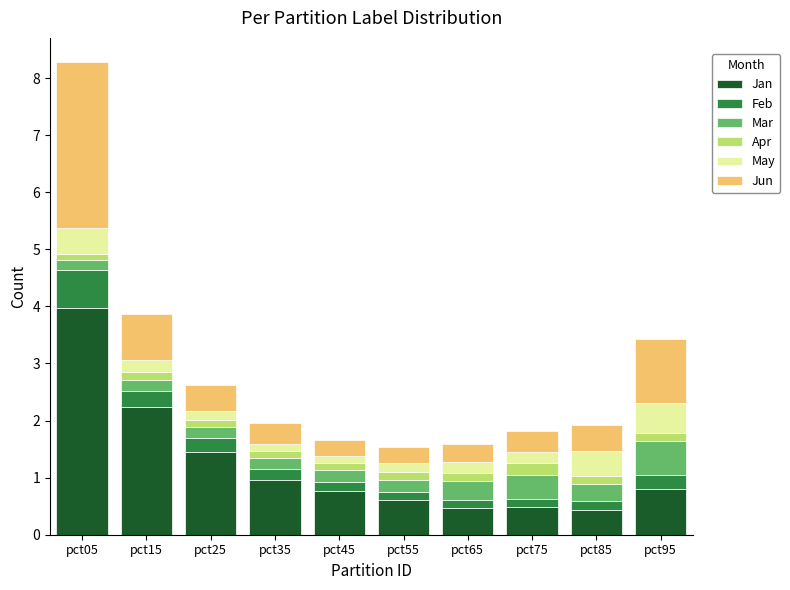

Which category has the highest value in the Jan series?

pct05